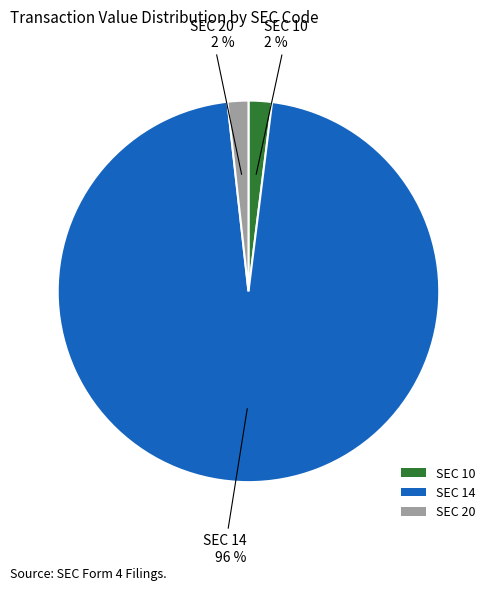

Do SEC 20 and SEC 10 together represent more than half of the pie?

No